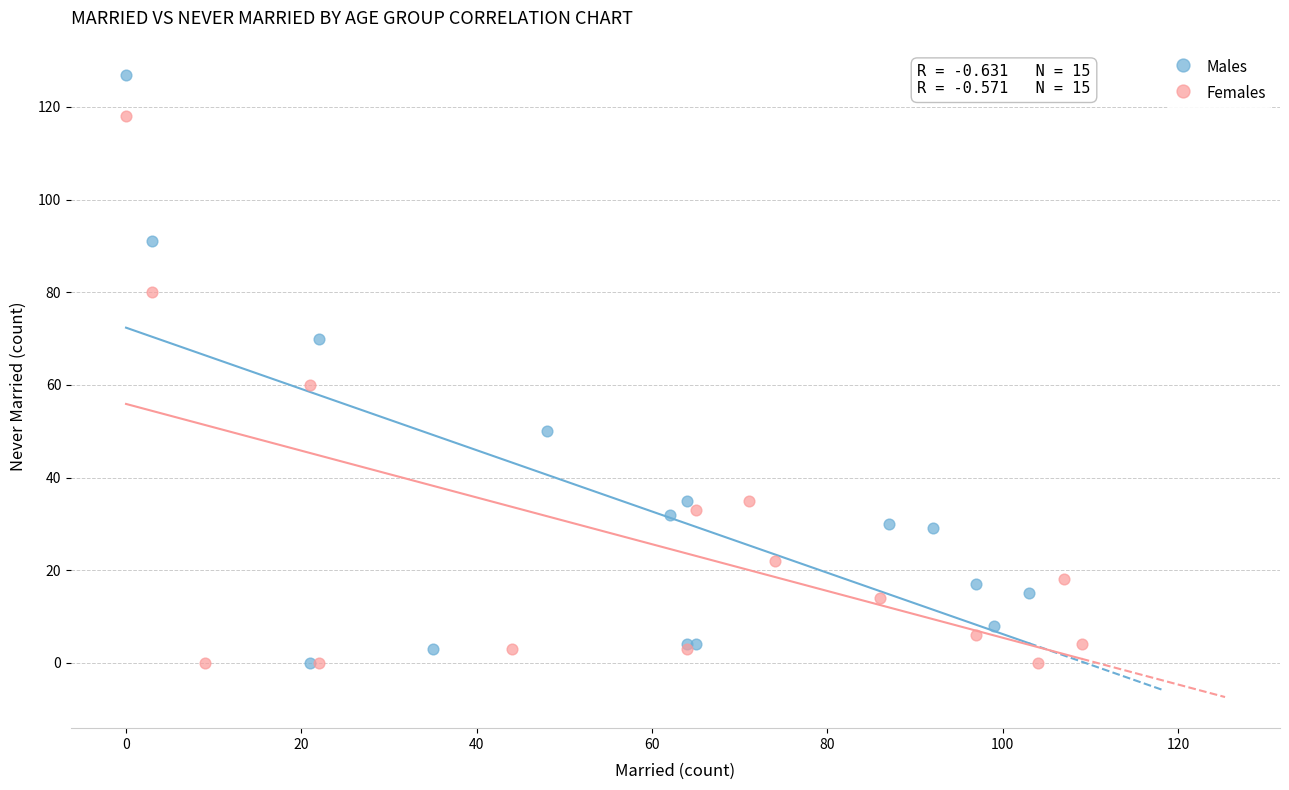

Which series has the widest spread of Y values?

Males